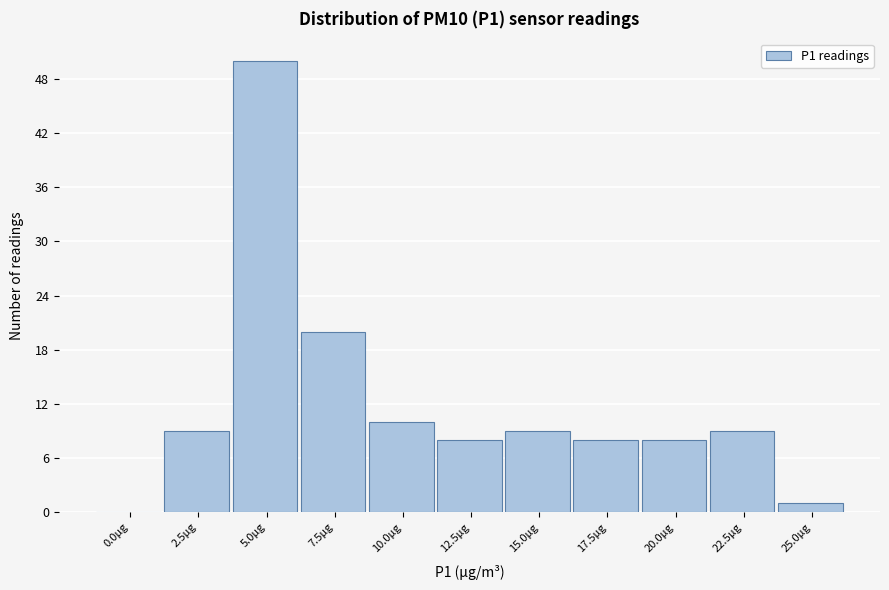

Reading left to right, extract all data points from this chart.

0.0µg=0	2.5µg=9	5.0µg=50	7.5µg=20	10.0µg=10	12.5µg=8	15.0µg=9	17.5µg=8	20.0µg=8	22.5µg=9	25.0µg=1